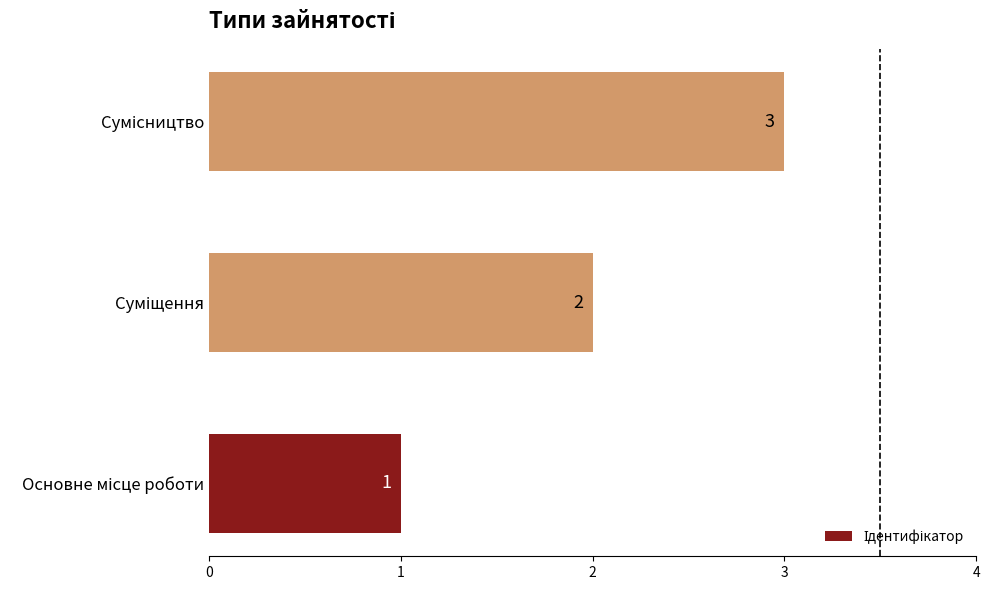

How many values are between 1 and 3?

3